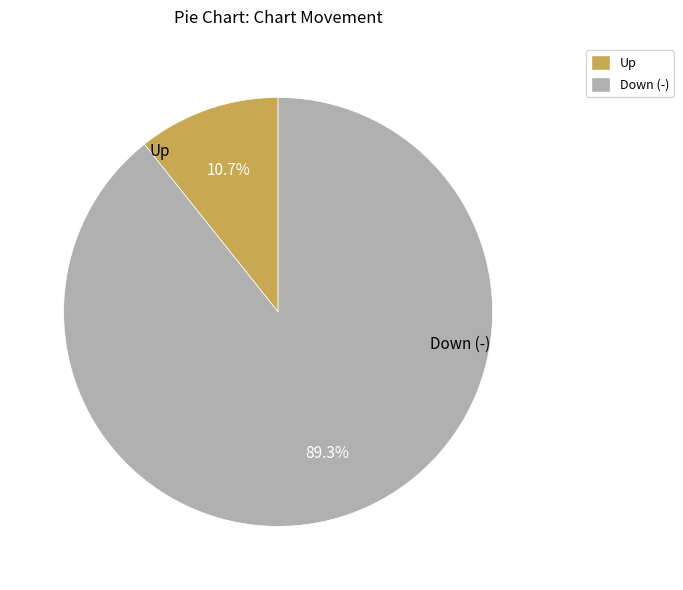

What percentage is the Up slice, to the nearest percent?

11%